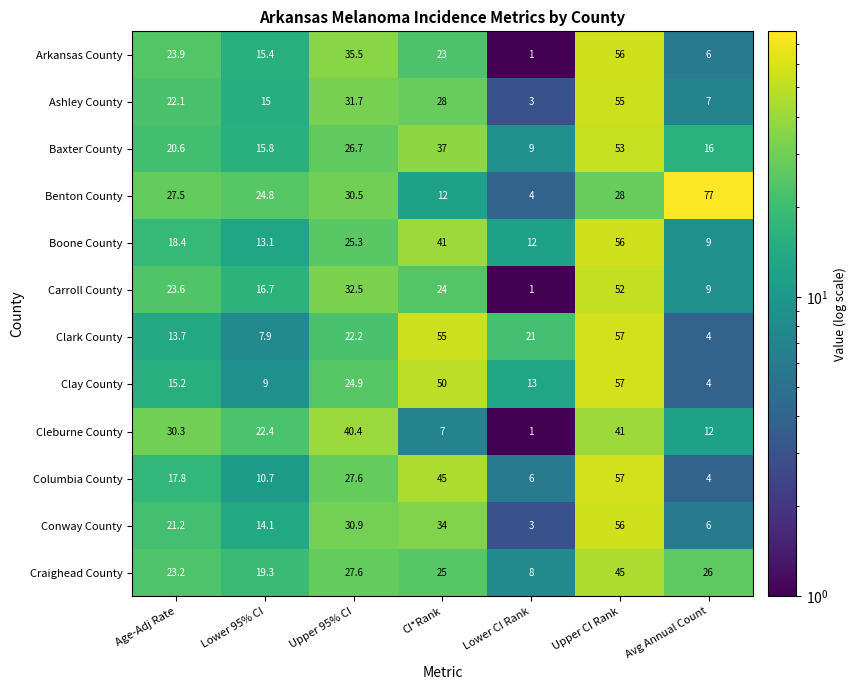

Which series has the largest total across all categories?

Benton County